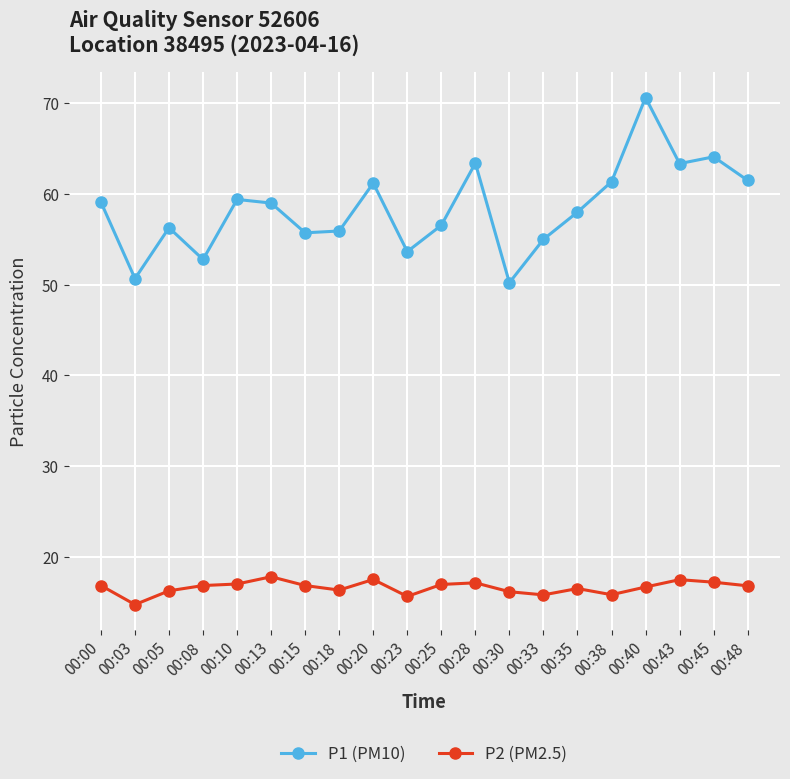

What is the value of the P2 (PM2.5) point at the 5th from the left?

17.0